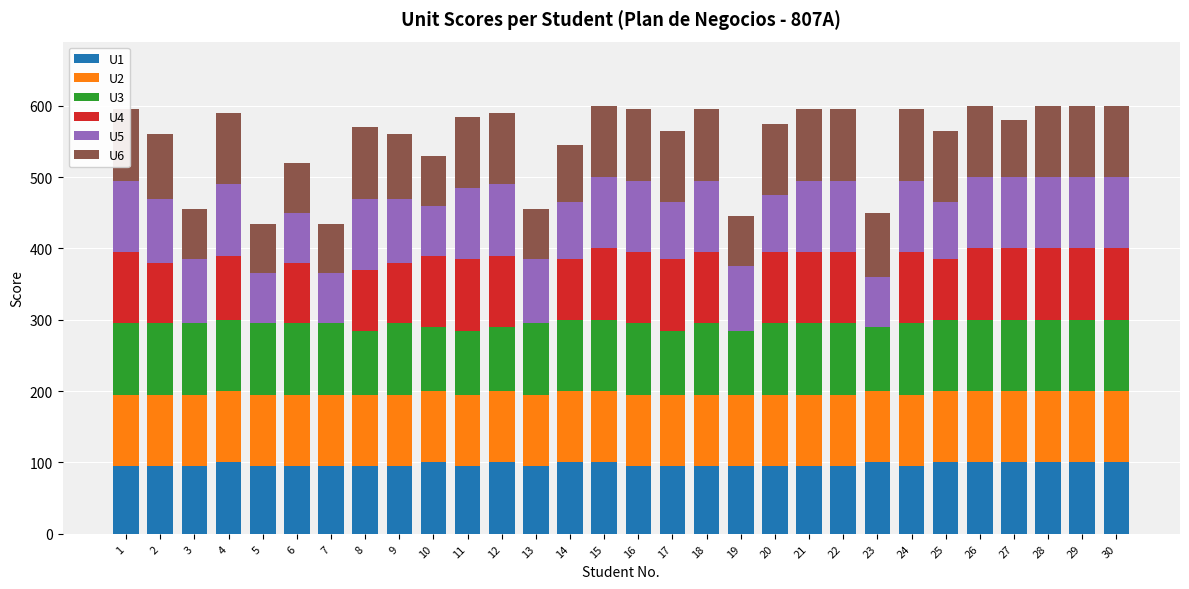

At which label is U2 closest to 100?

1